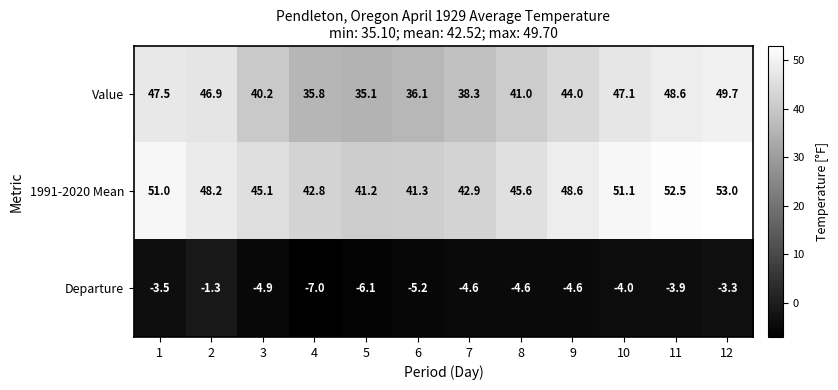

What is the average value of the Value series?

42.5